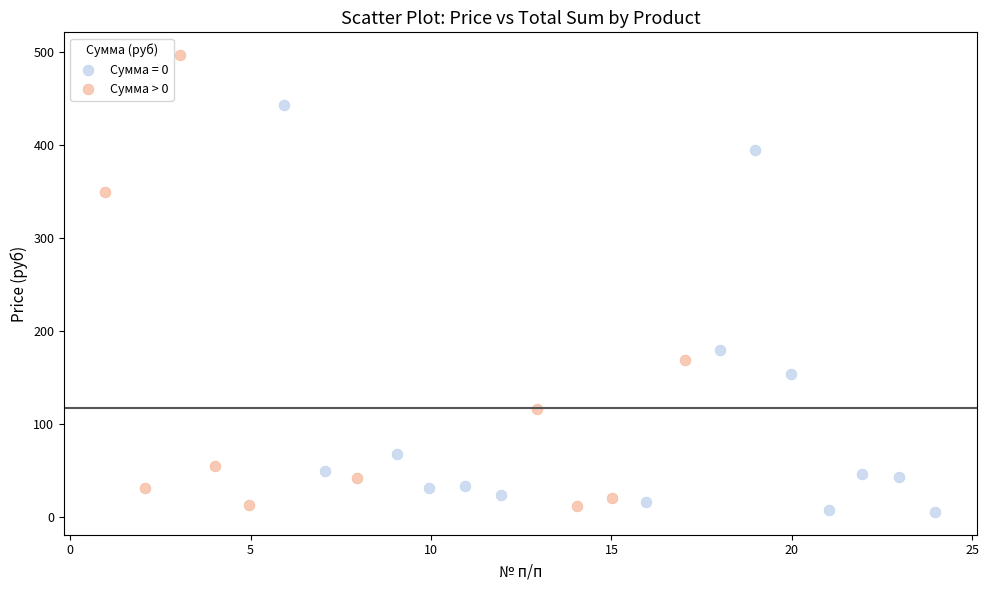

Which series has the widest spread of Y values?

Сумма > 0